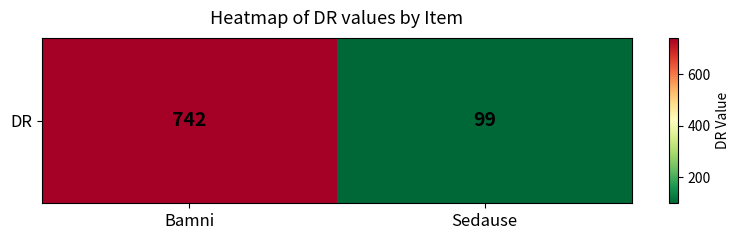

Approximately how many times larger is the value at Bamni compared to Sedause?

7.5